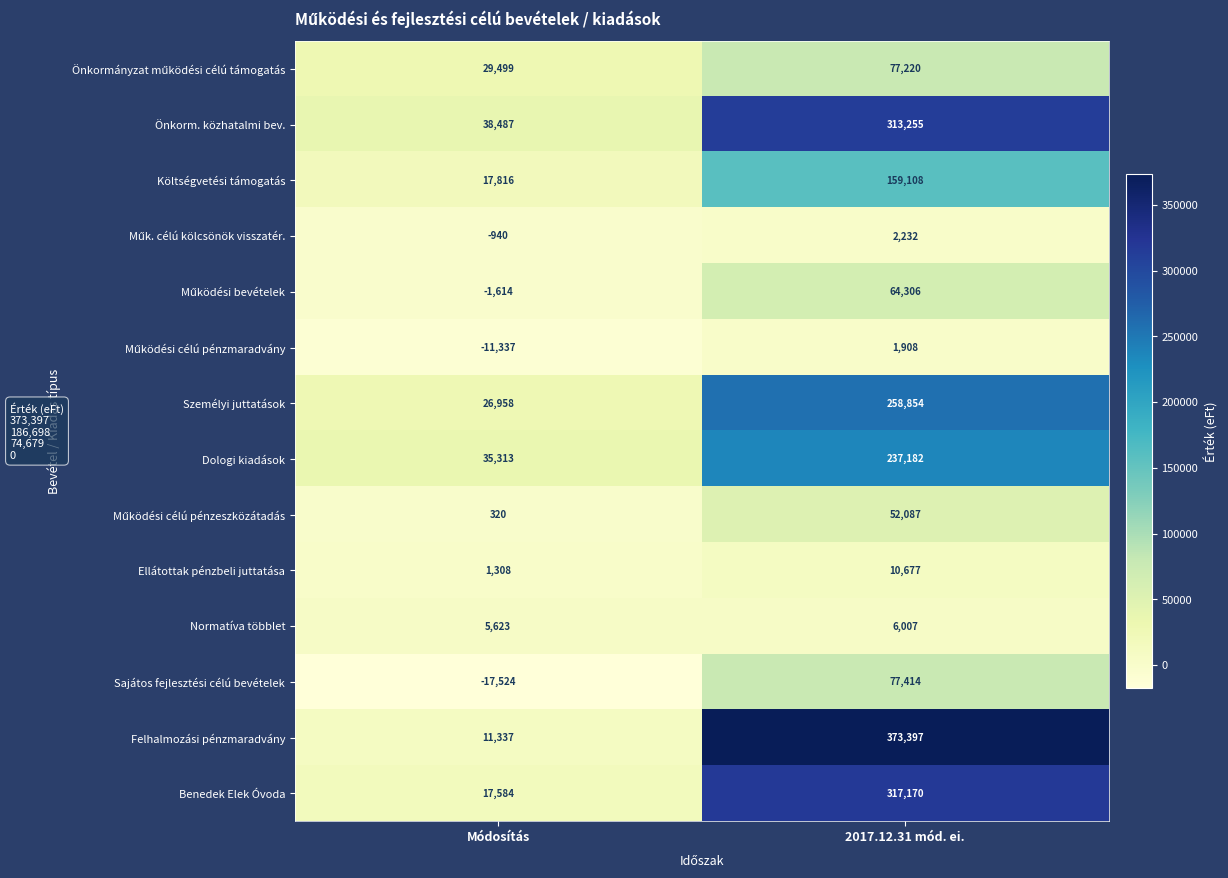

What is the total value across all series at 2017.12.31 mód. ei.?

1950817